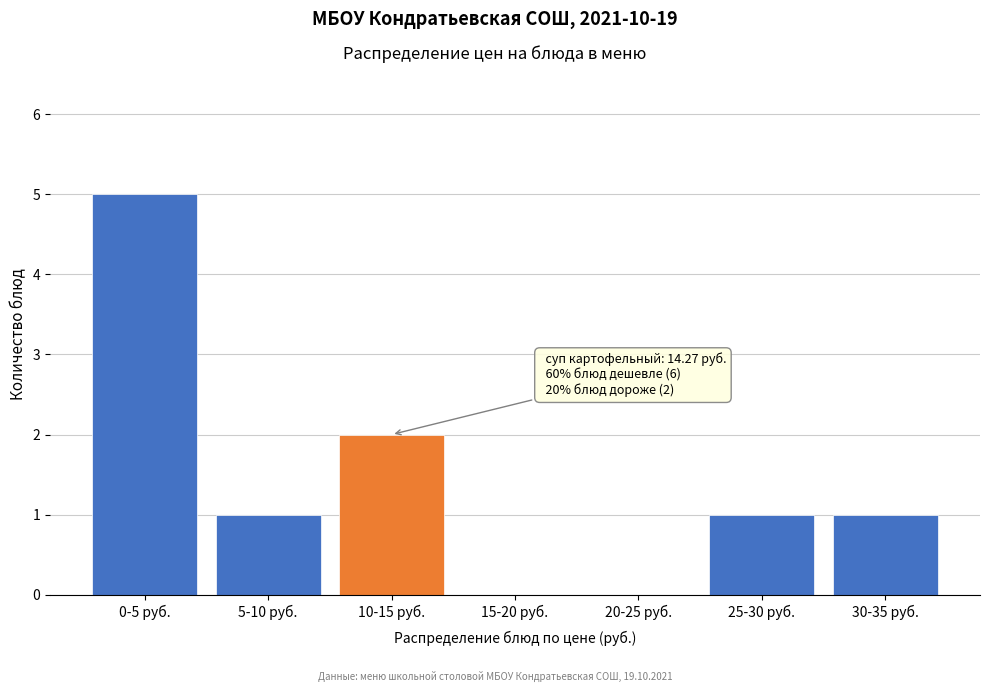

Reading left to right, list all the values displayed in this chart.

0-5 руб.=5	5-10 руб.=1	10-15 руб.=2	15-20 руб.=0	20-25 руб.=0	25-30 руб.=1	30-35 руб.=1